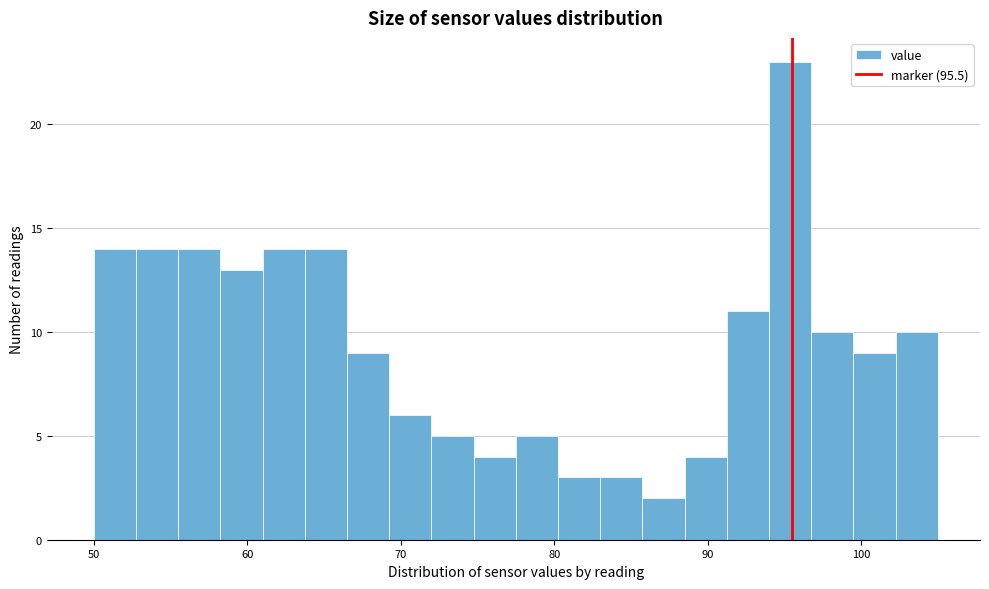

Around what value on the x-axis is the tallest bar? Give the approximate position of its centre, as read against the axis.

95